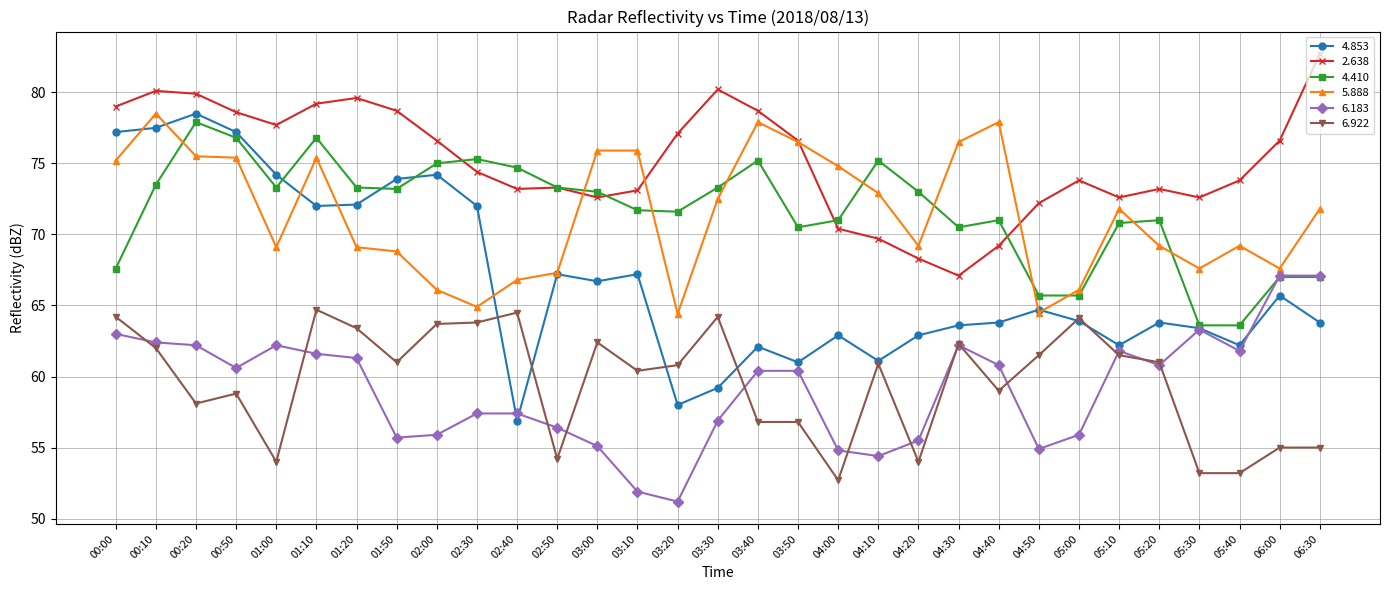

At which category is the sum across all series the highest?

00:10